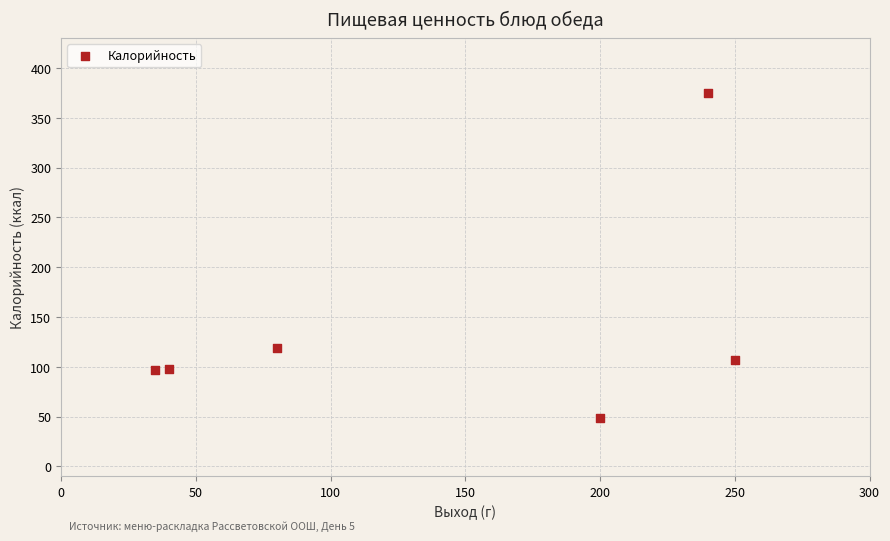

What Y value in the scatter plot is closest to 212?

119